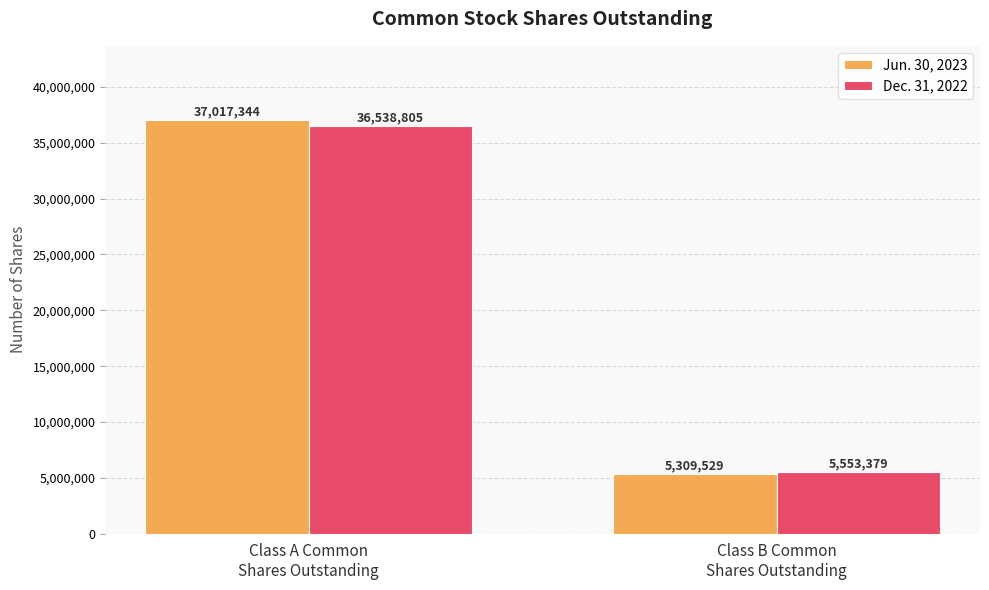

How many bars are there in total?

4